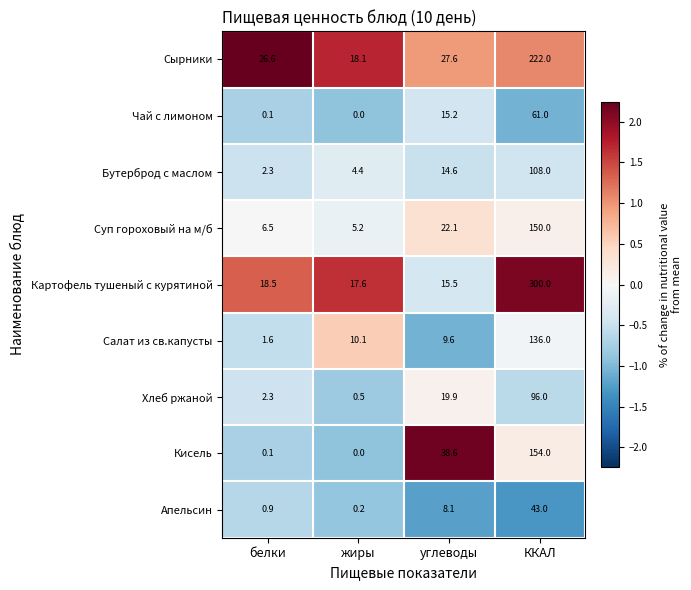

What is the minimum value for Суп гороховый на м/б?

5.2